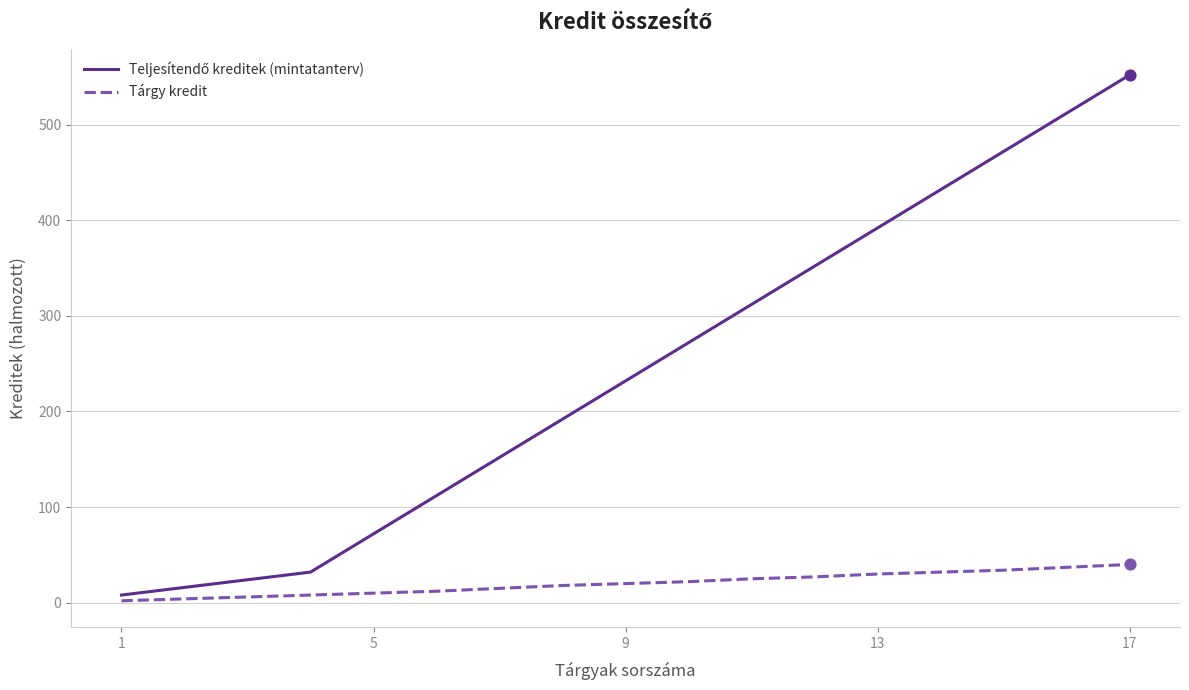

At how many categories does at least one series exceed 186?

10